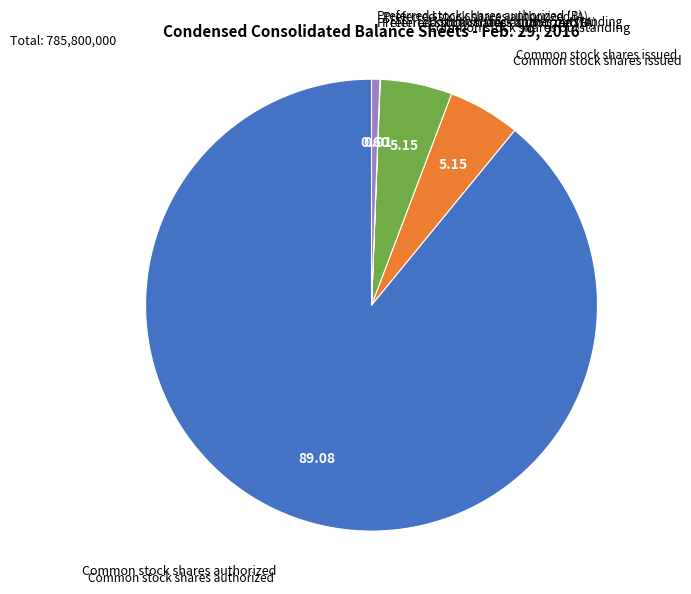

Is there a majority slice in this chart?

Yes